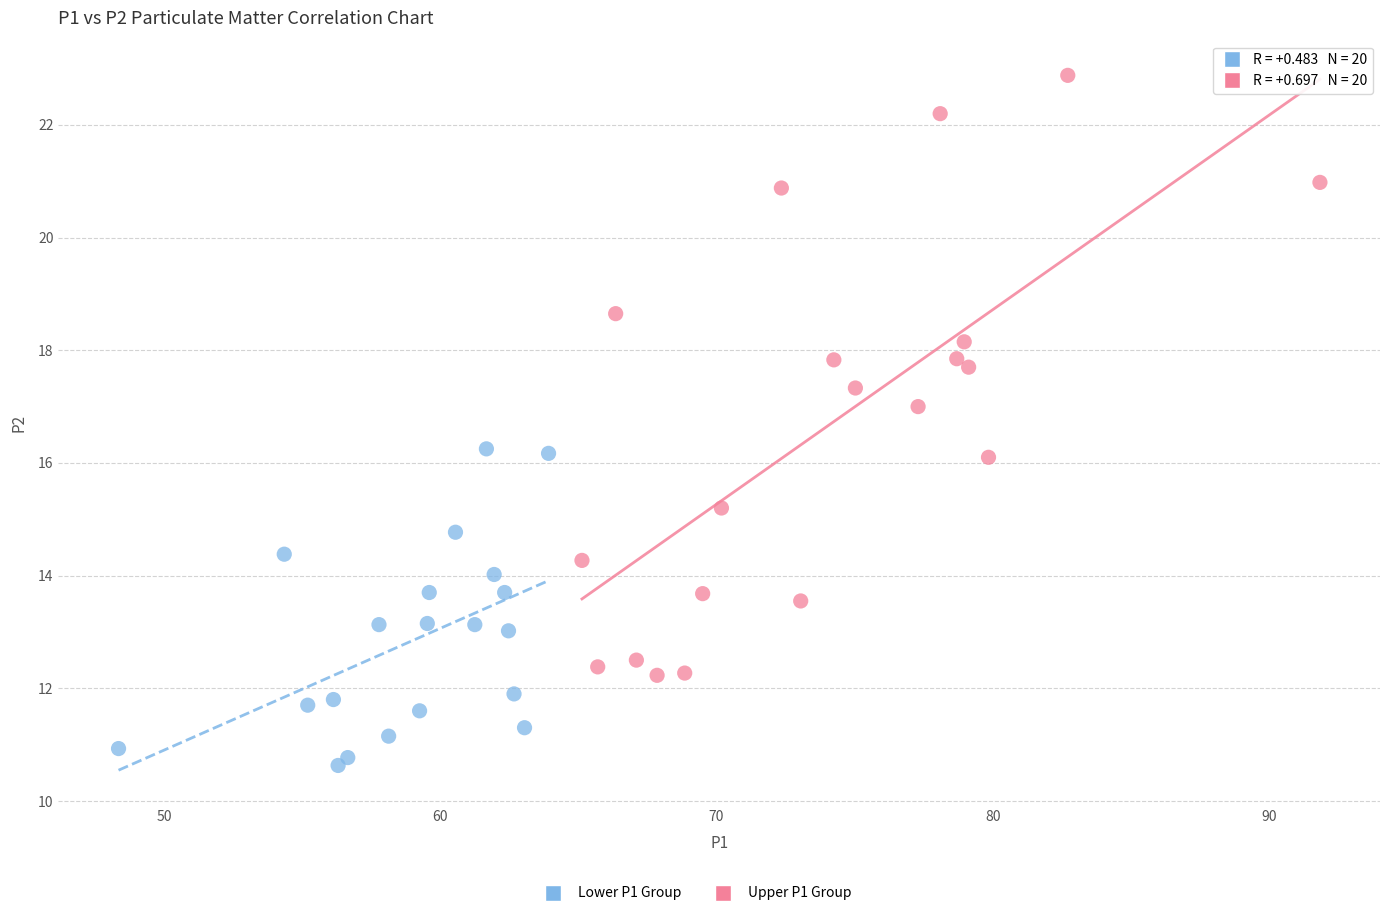

Which series contains the highest Y value?

Upper P1 Group